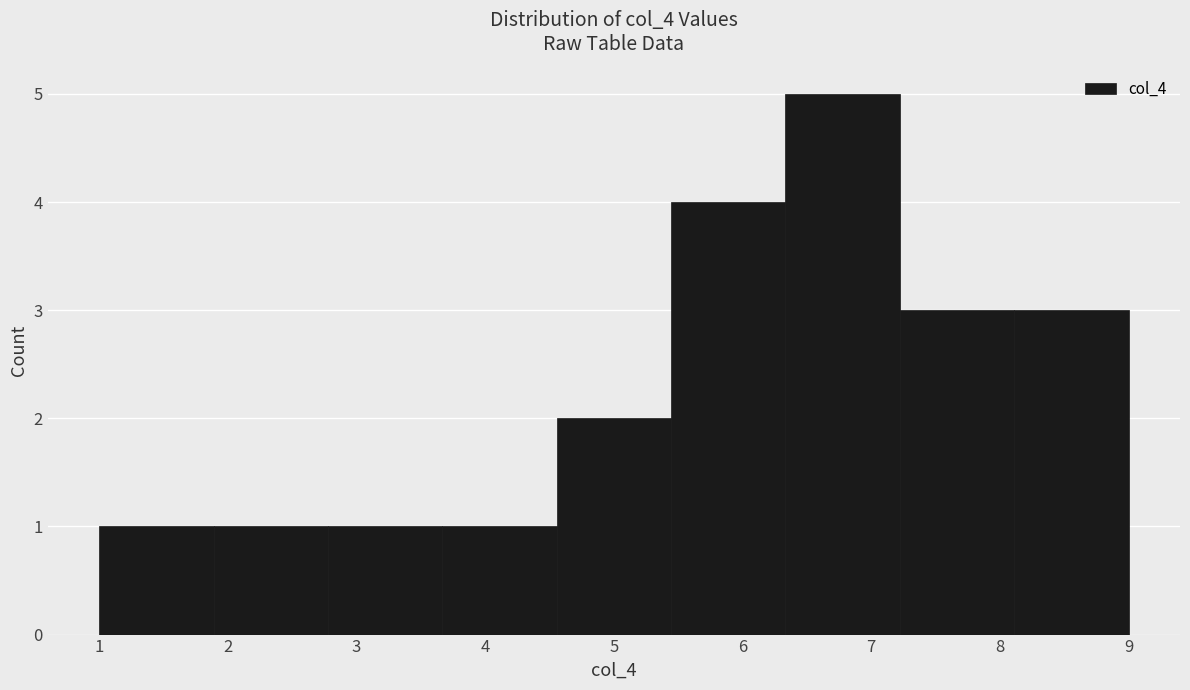

Over which range of the x-axis is the bar tallest?

6.3 to 7.2